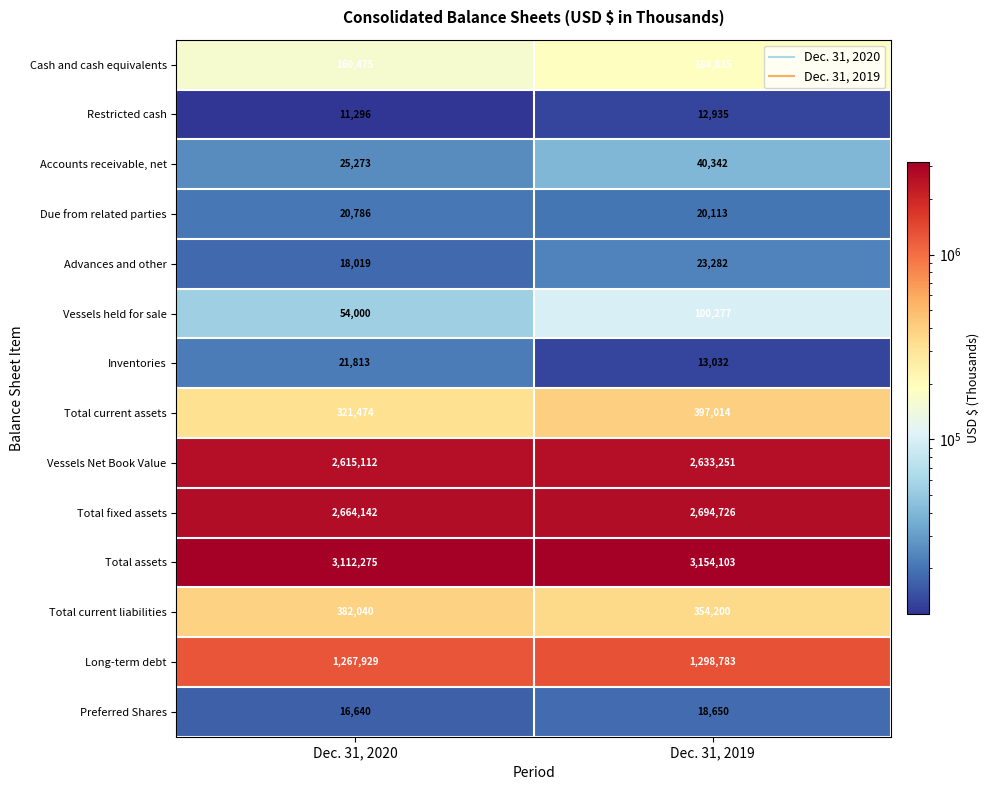

Rank the categories by Vessels held for sale value from highest to lowest.

Dec. 31, 2019, Dec. 31, 2020